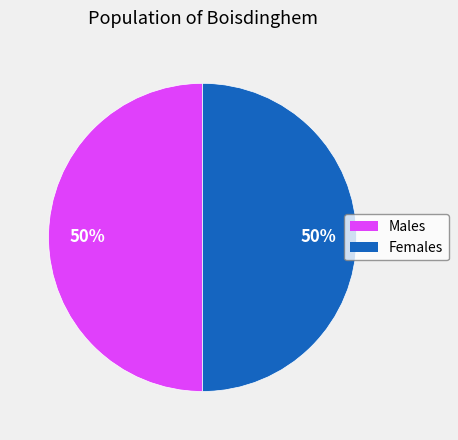

To the nearest percent, what is the average slice percentage?

50%